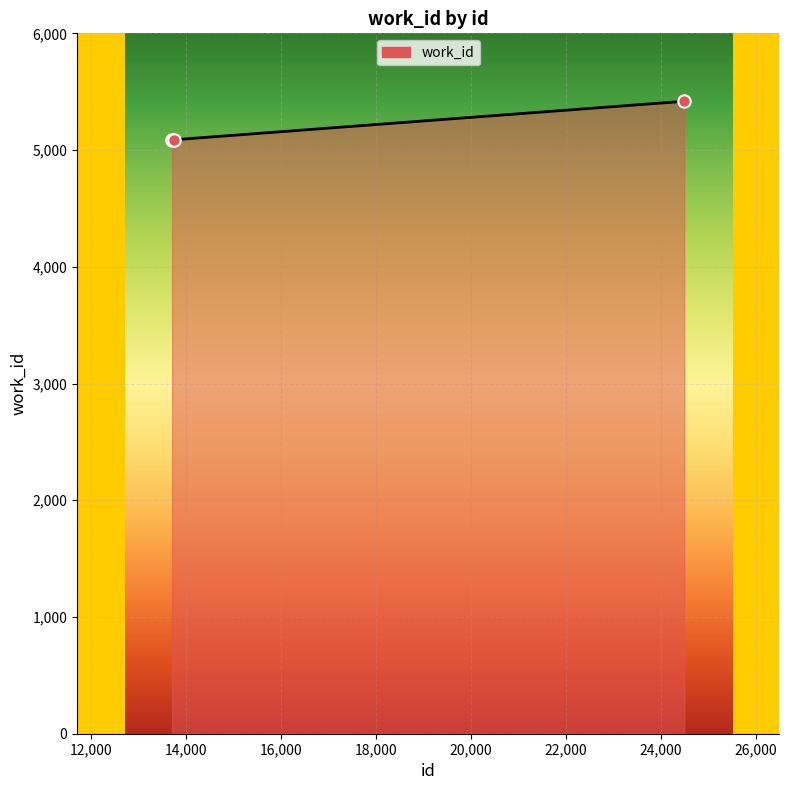

What is the sum of all values?

15594